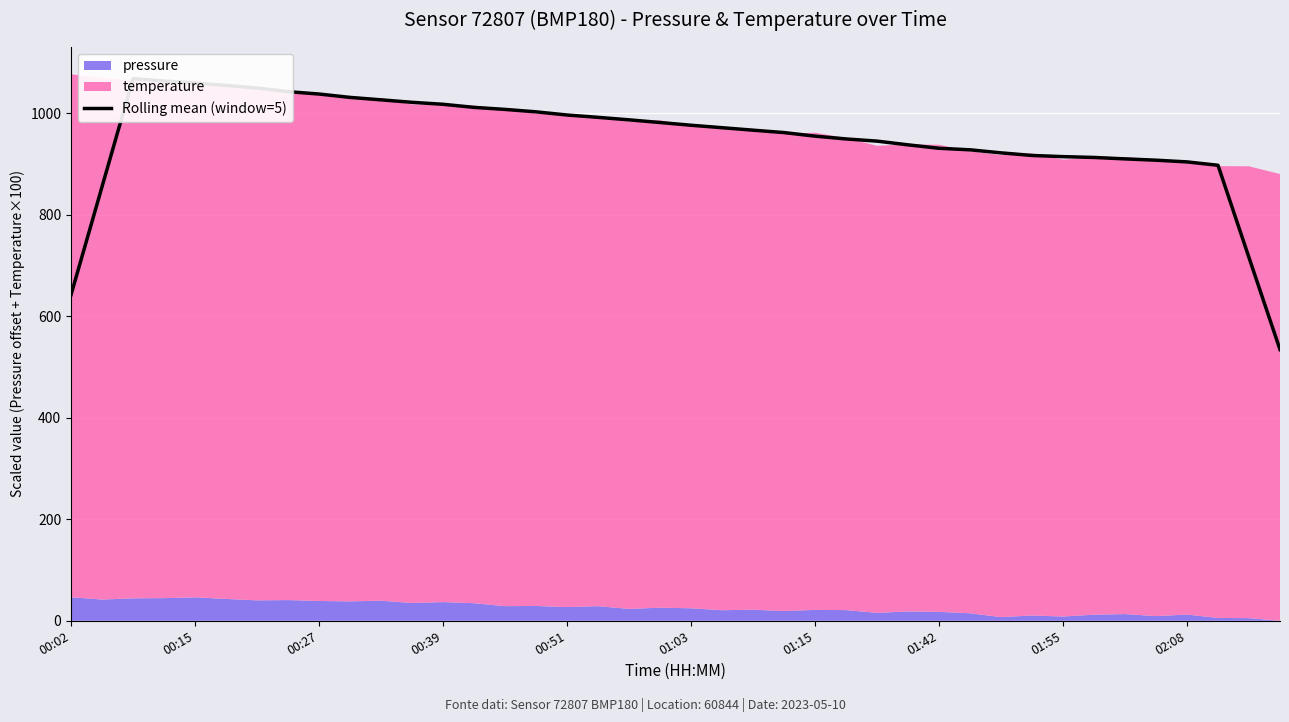

Count the number of values greater than 971.

20